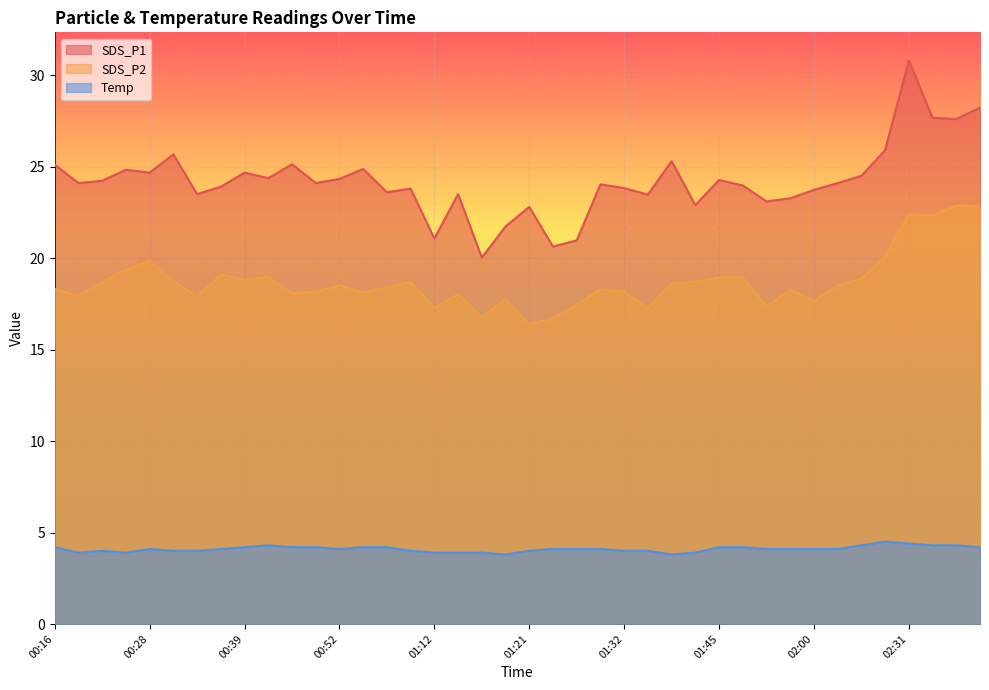

Where is the first local maximum for Temp?

00:23